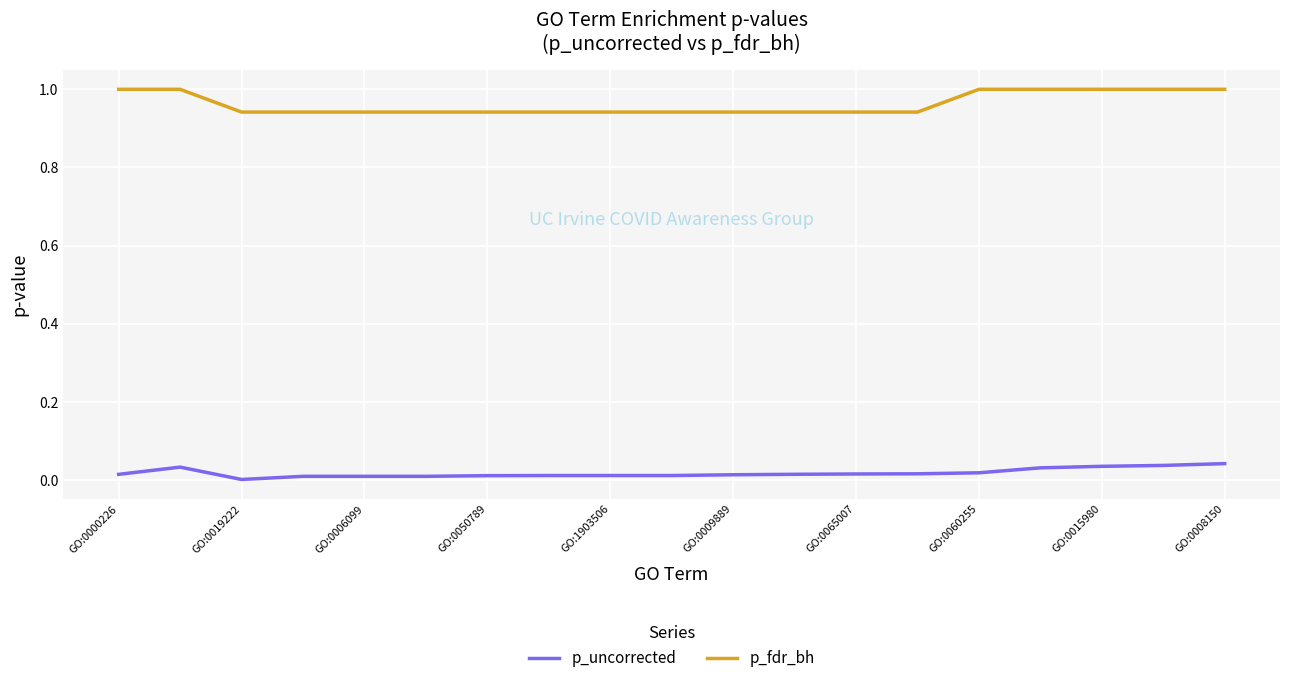

What are all the series names shown in the legend?

p_uncorrected, p_fdr_bh